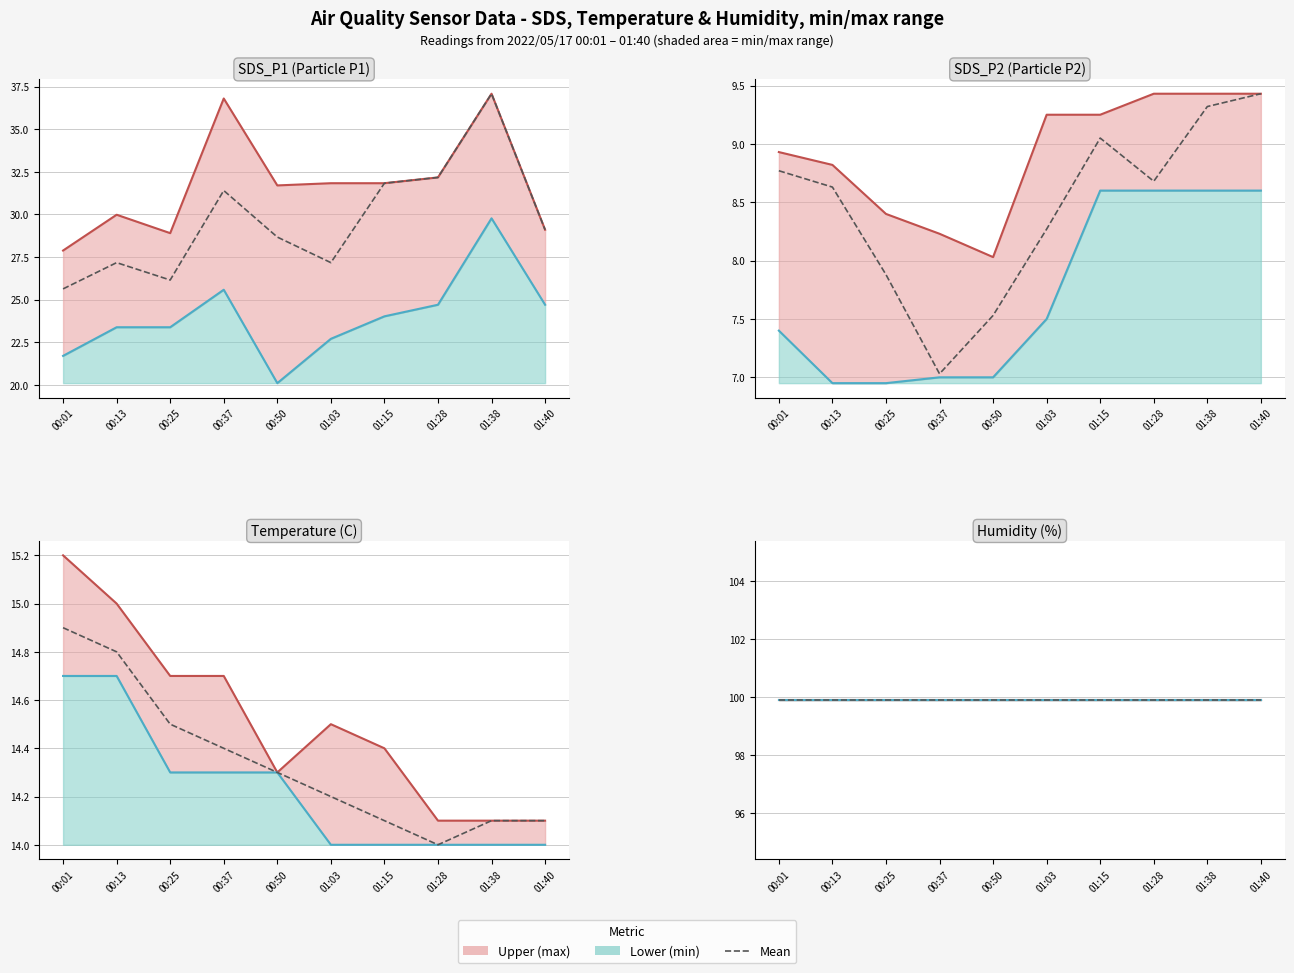

What is the sum of the Temp values at 01:15 and 00:37?

28.5